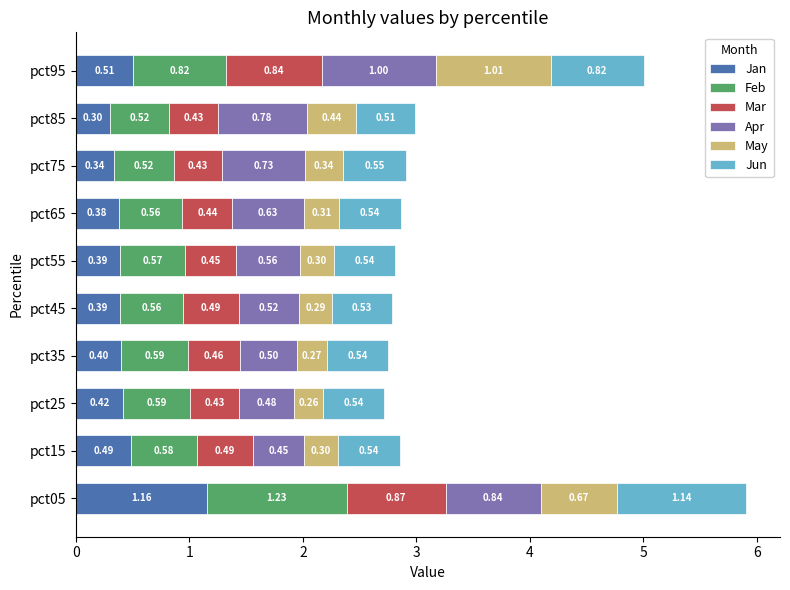

What is the average value of the Jan series?

0.5